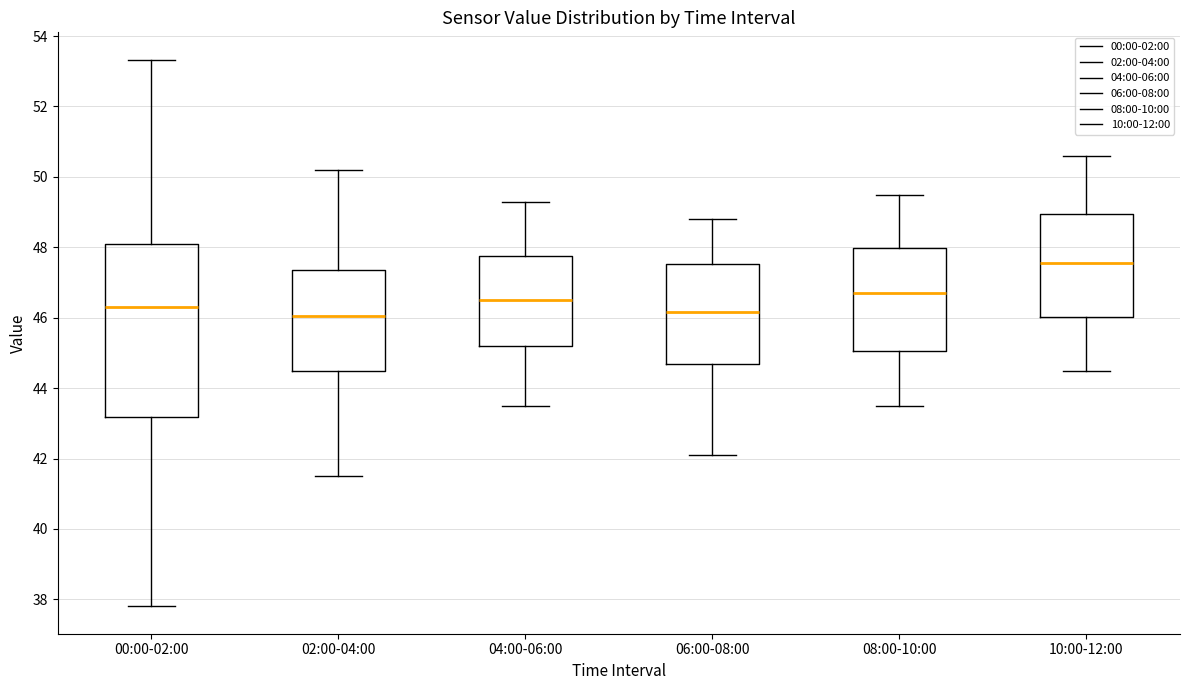

Which box is the tallest, from its lower edge to its upper edge?

00:00-02:00